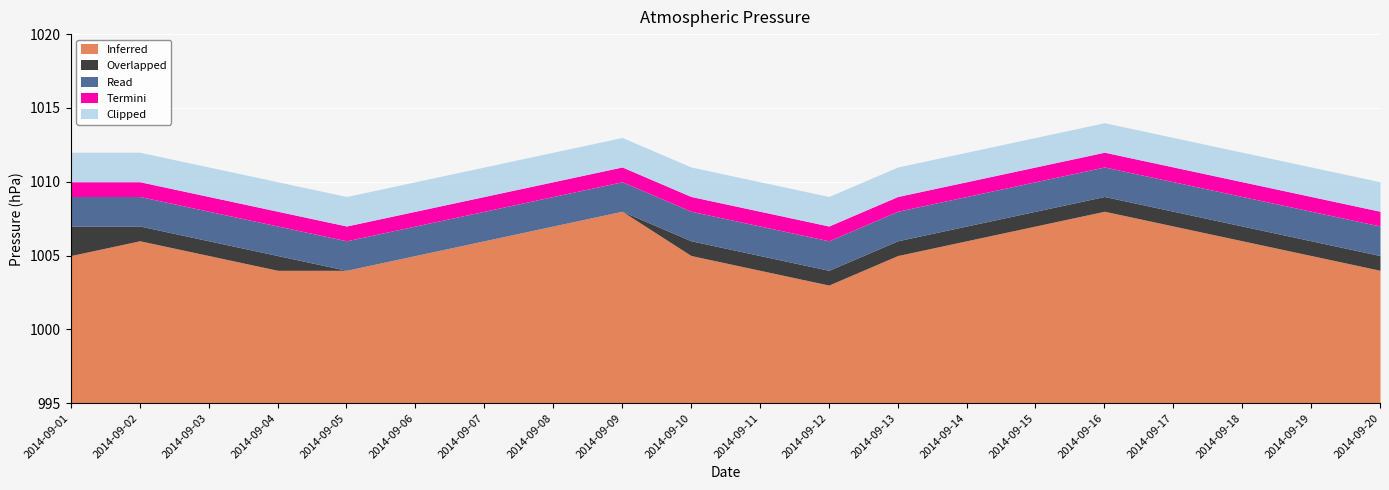

What is the smallest value displayed?

1006